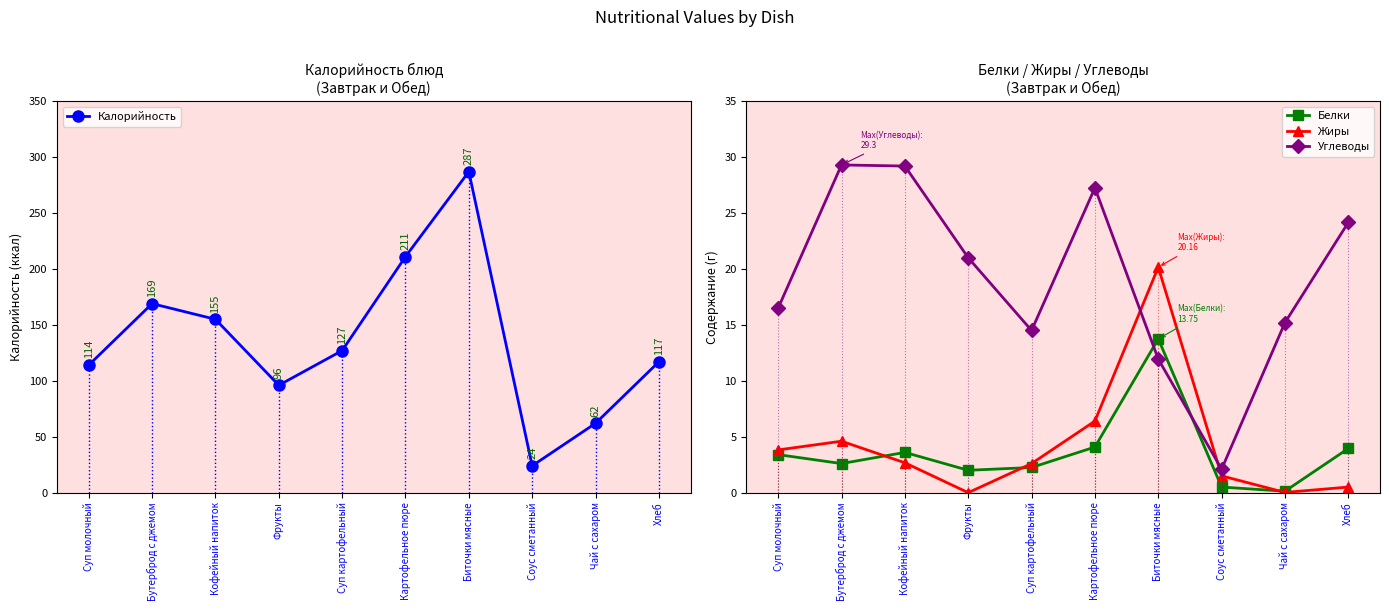

At which label does Калорийность first exceed 127?

Бутерброд с джемом